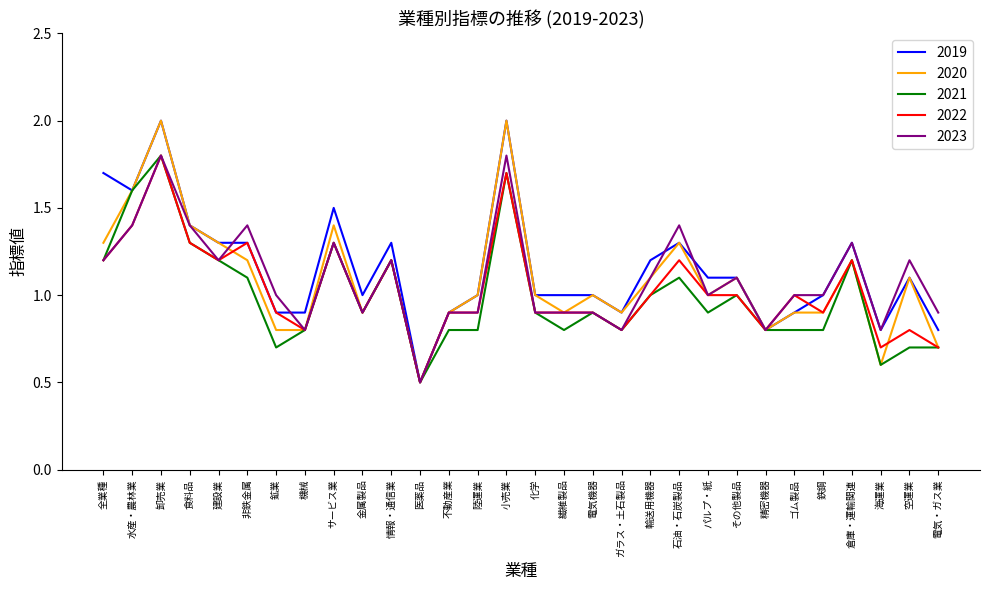

True or false: 2019 has a value of 1.0 at 鉄鋼.

True